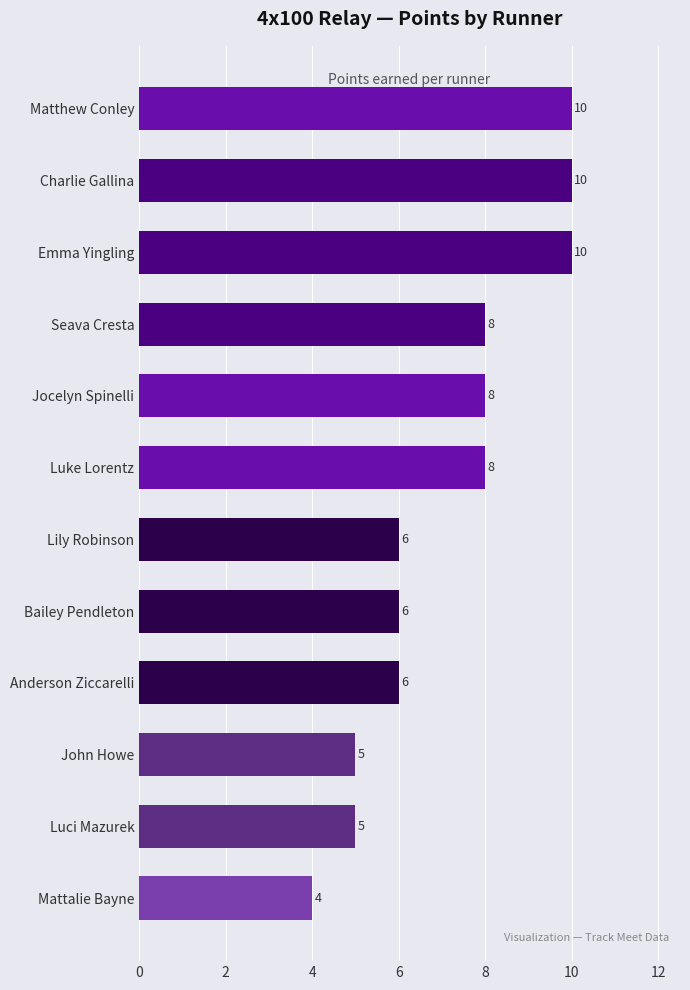

What is the difference between the second highest and minimum values?

6